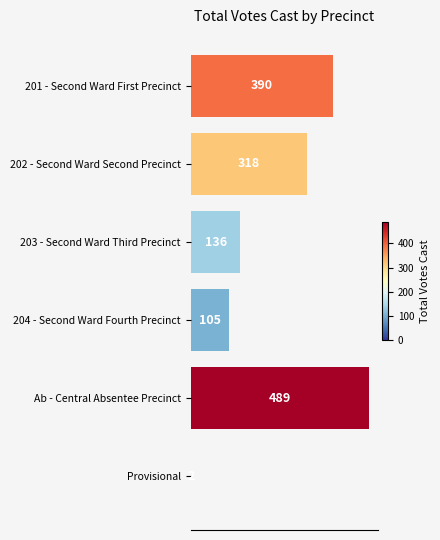

The chart shows a value of 105 at 204 - Second Ward Fourth Precinct. True or false?

True